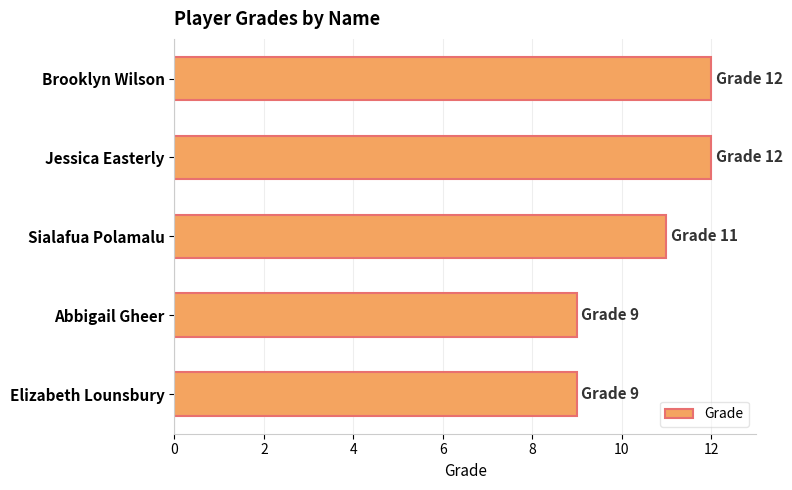

How many data points are less than 11?

2